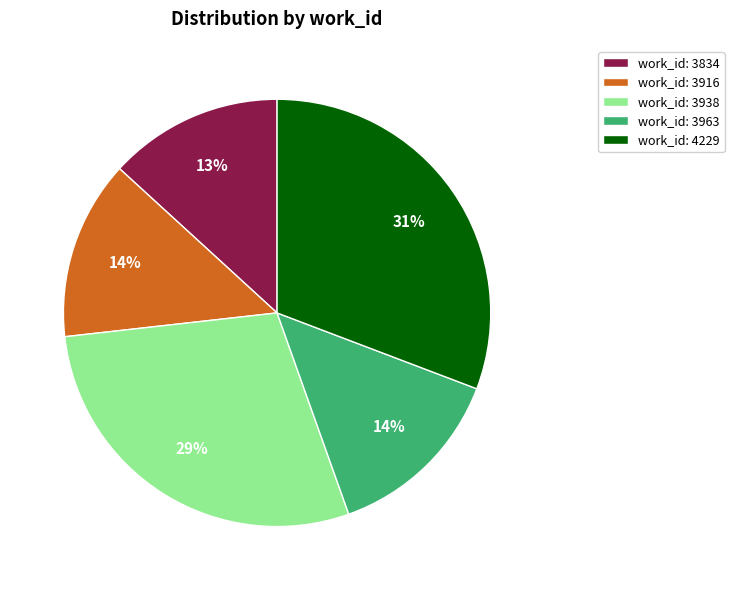

Between work_id: 4229 and work_id: 3938, which is larger?

work_id: 4229